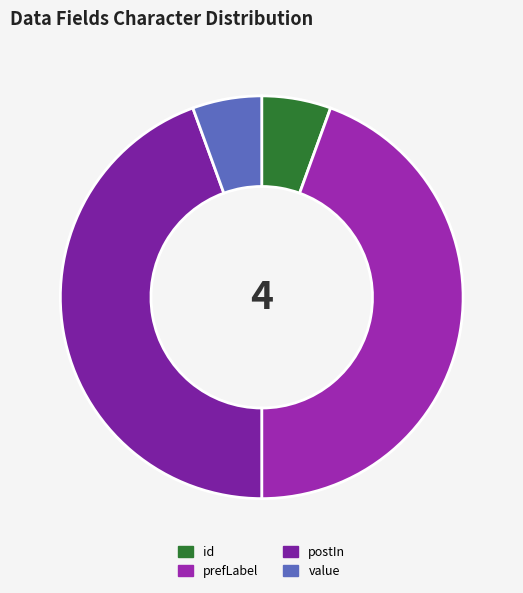

How many segments does this pie chart have?

4